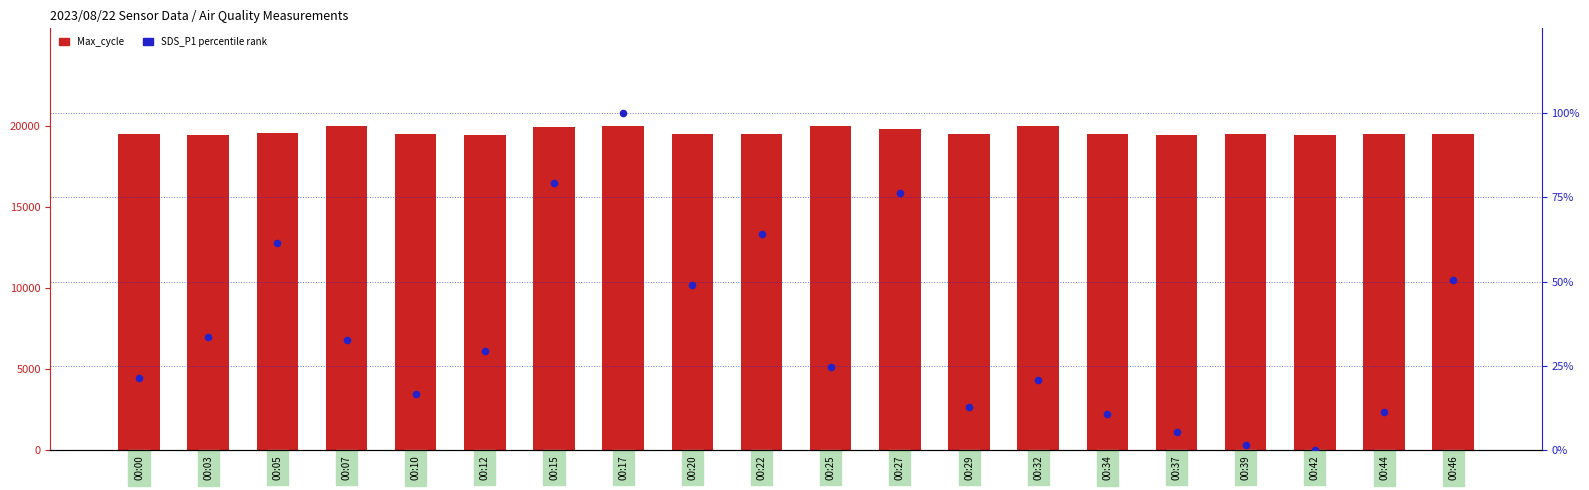

Is the value of SDS_P1 (% rank) at 00:46 greater than the value of Max_cycle at 00:07?

No